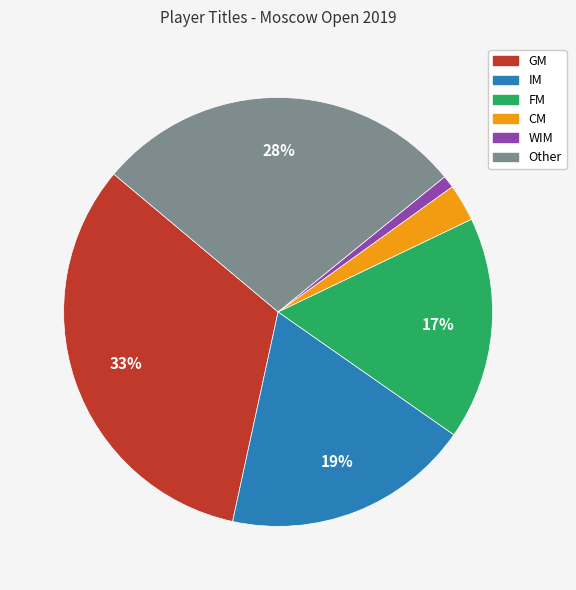

Do IM and WIM together represent more than half of the pie?

No